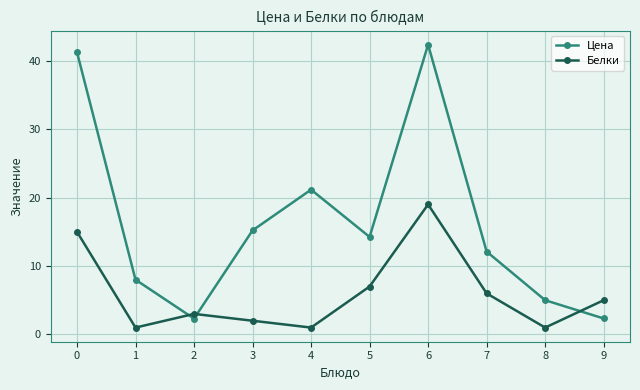

How many data points in Белки are less than 5?

5